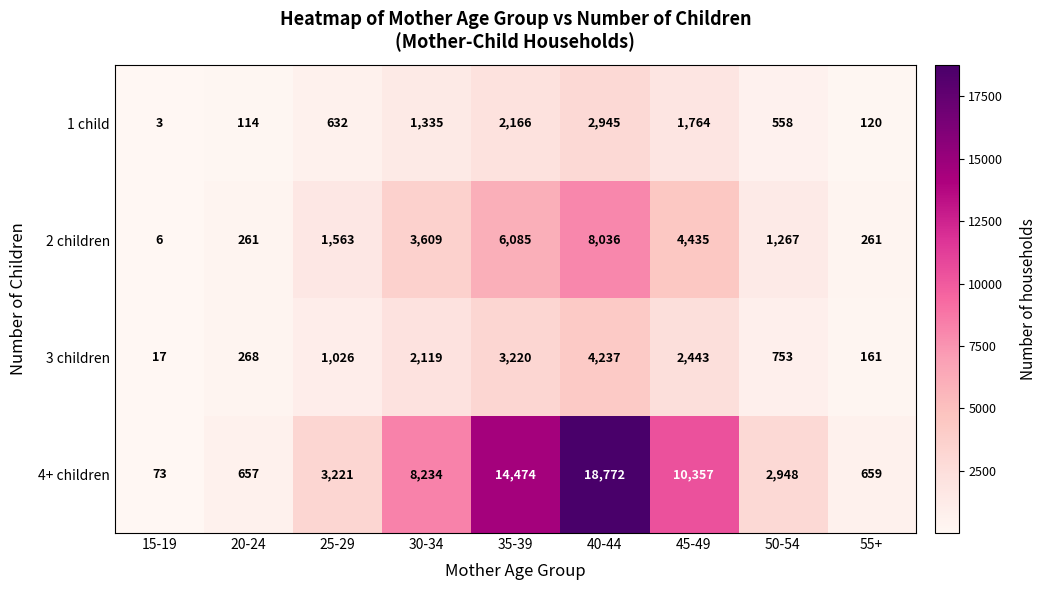

Is it true that 3 children equals 70 at 20-24?

False